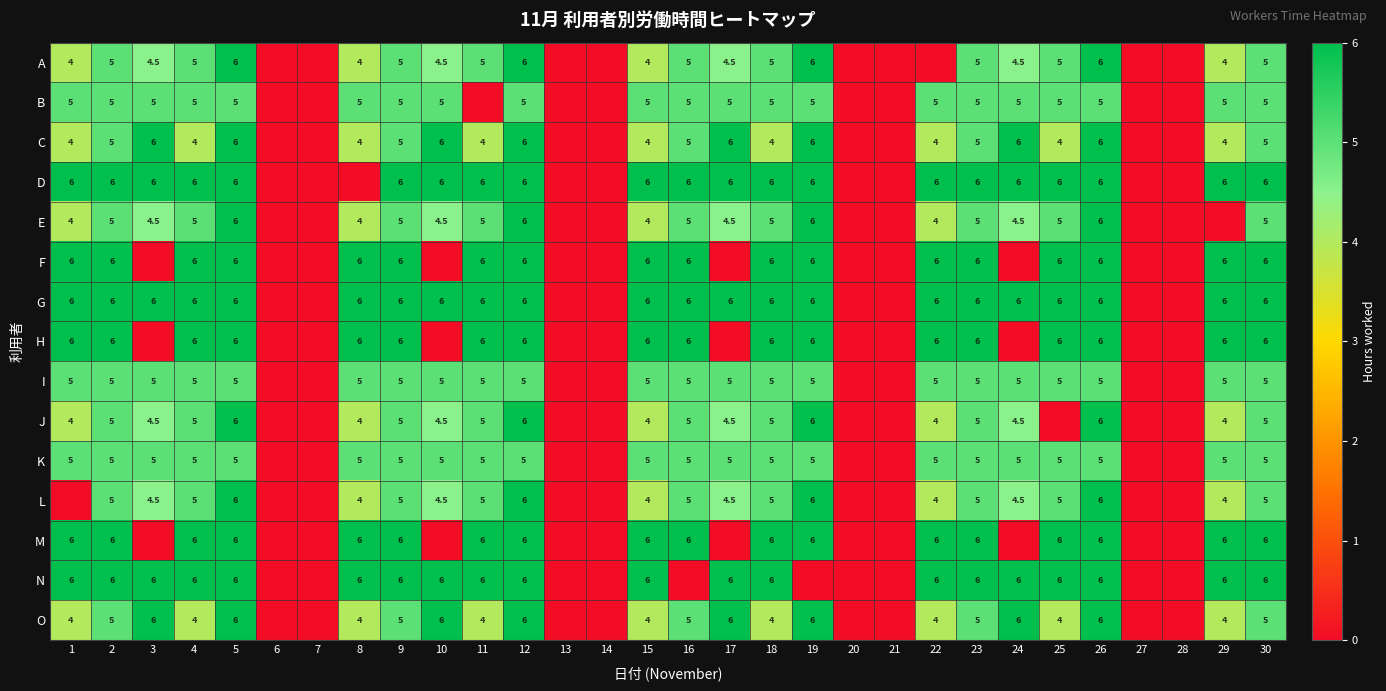

What is the total value across all series at 30?

81.0